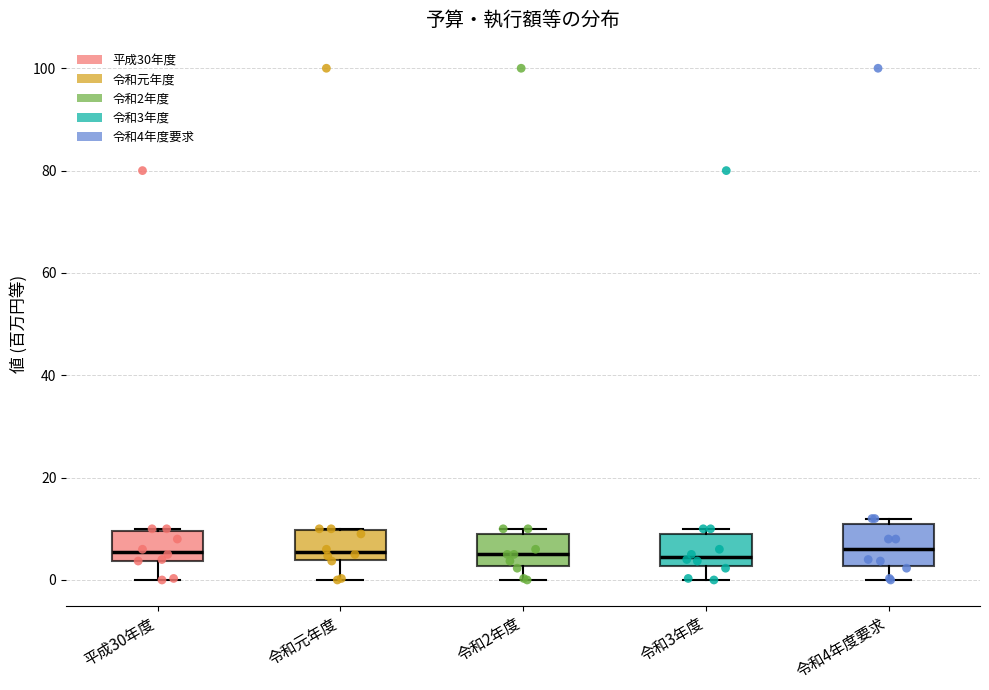

Reading left to right, transcribe this box plot: for each box, give where its median line is, the range the box spans, and where its two whiskers end, as read against the y-axis. The values are not printed on the chart, so give them approximately, as read against the axis.

平成30年度: median 6, box 4 to 10, whiskers 0 to 10
令和元年度: median 6, box 4 to 10, whiskers 0 to 10
令和2年度: median 6, box 2 to 10, whiskers 0 to 10 (just above the box's upper edge)
令和3年度: median 4, box 2 to 10, whiskers 0 to 10 (just above the box's upper edge)
令和4年度要求: median 6, box 2 to 12, whiskers 0 to 12 (just above the box's upper edge)